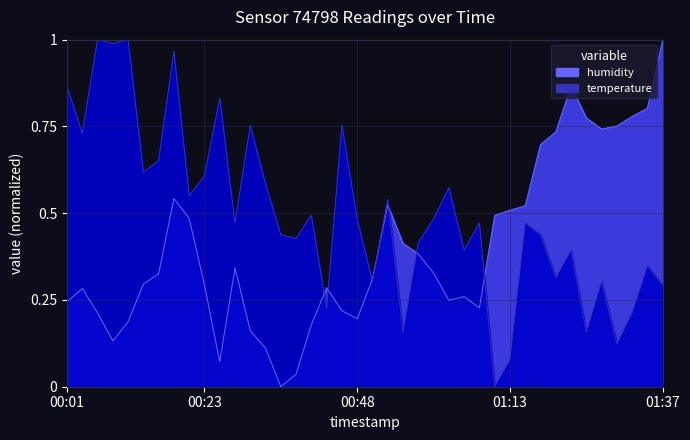

What is the total value across all series at 00:40?

0.7